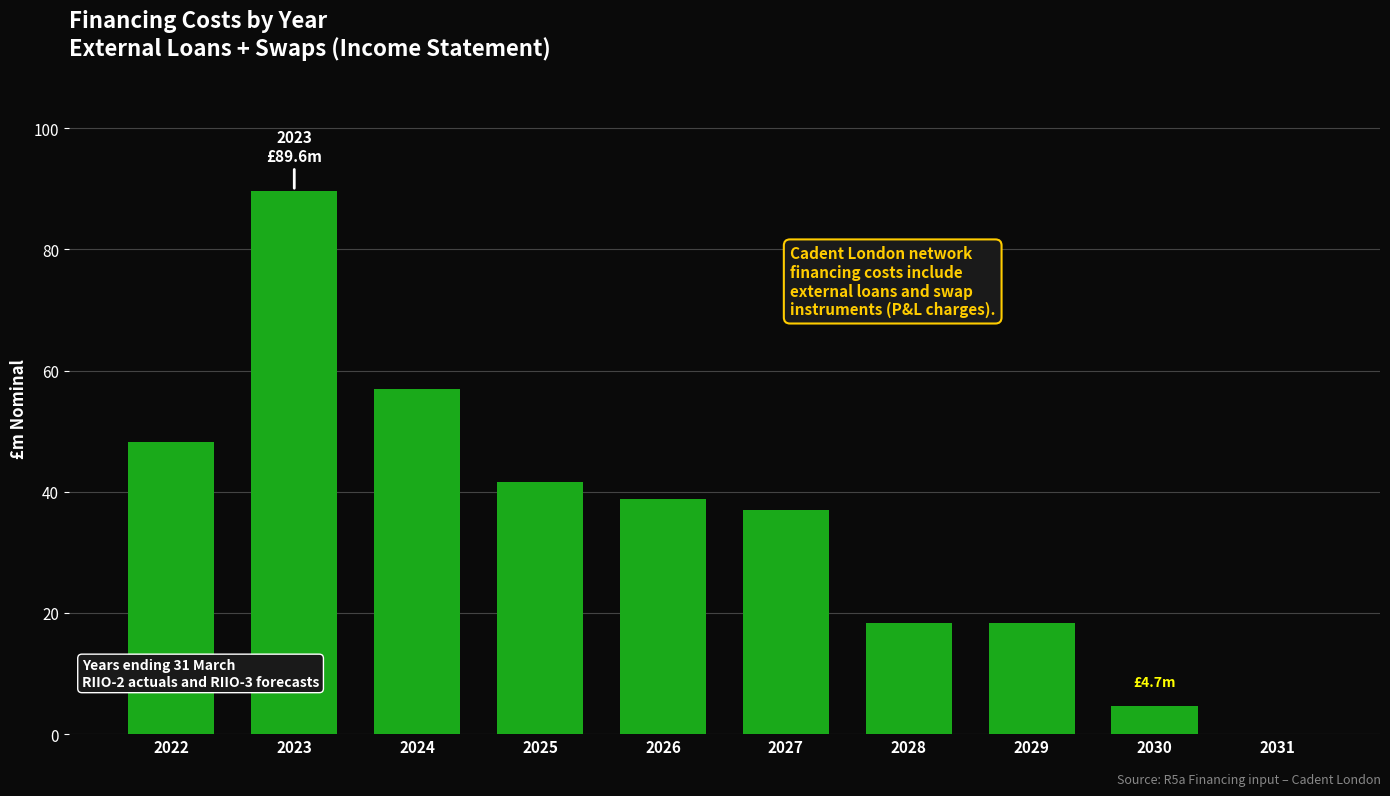

Reading right to left, what are all the values shown in this chart?

2031=0.0	2030=4.7	2029=18.3	2028=18.3	2027=37.0	2026=38.7	2025=41.6	2024=56.9	2023=89.6	2022=48.2